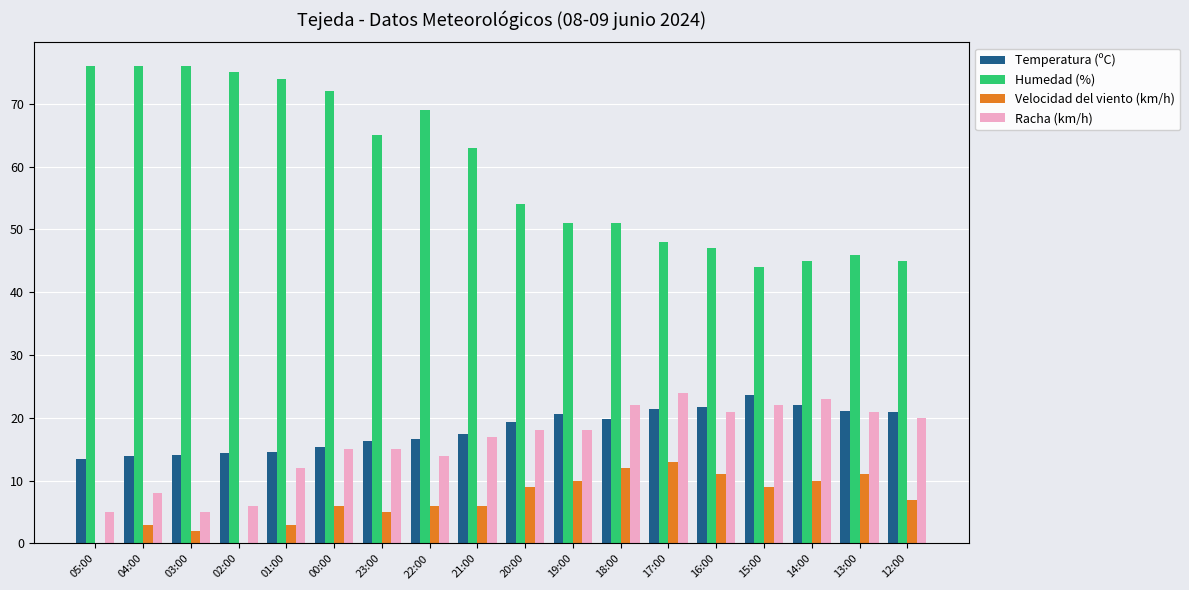

Is it true that Velocidad del viento (km/h) equals 14.8 at 14:00?

False